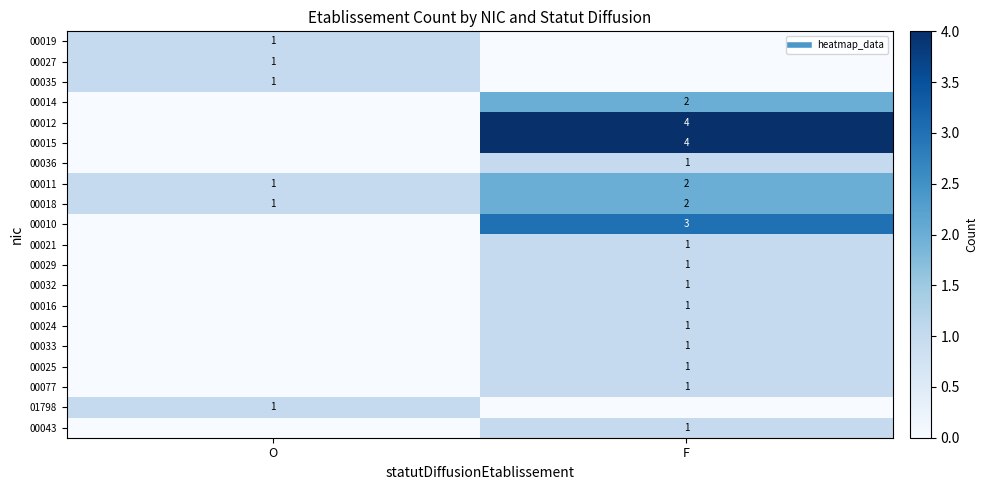

How many data points in 00043 are less than 1?

1